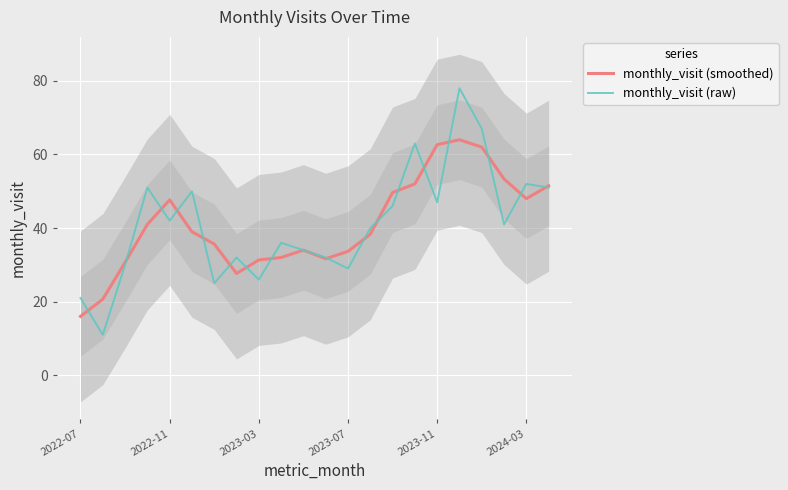

At how many categories does at least one series exceed 43?

11